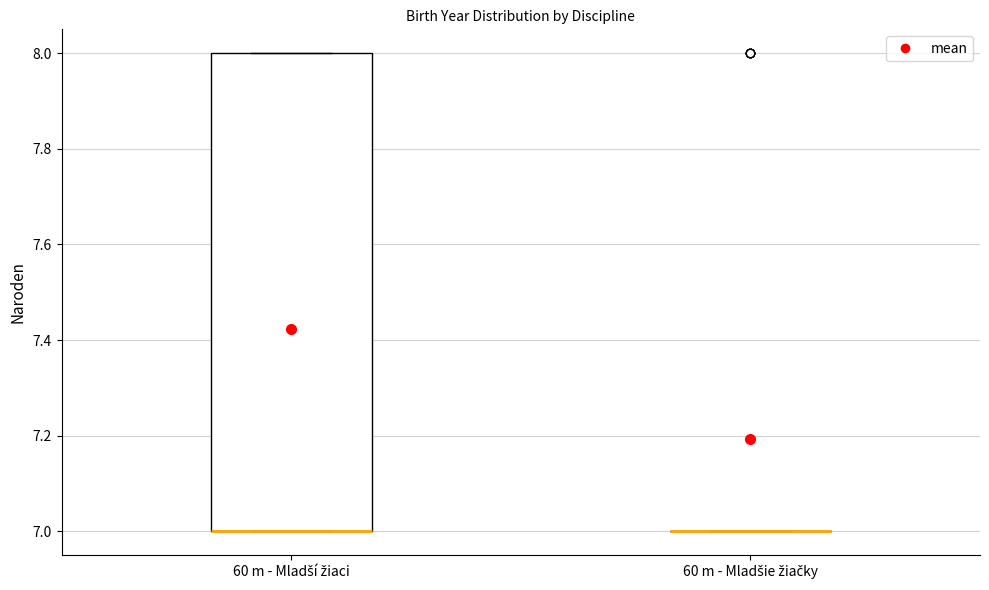

Reading left to right, read every box against the y-axis: the position of its median line, the range the box covers, and the ends of its whiskers. The values are not printed on the chart, so give them approximately, as read against the axis.

60 m - Mladší žiaci: median 7 (drawn on the box's lower edge), box 7 to 8, whiskers 7 to 8
60 m - Mladšie žiačky: box collapsed to a line at 7, whiskers 7 to 7